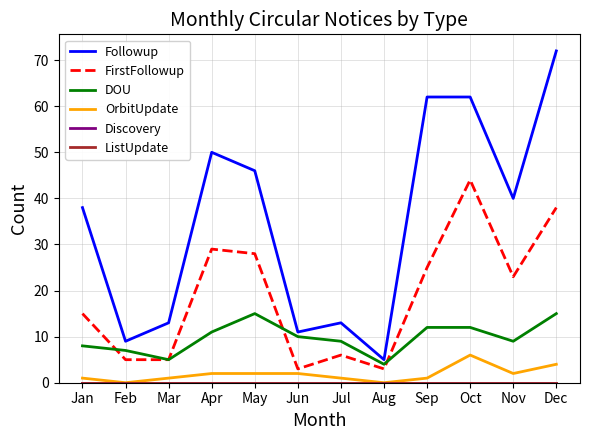

Rank the series at Oct from highest to lowest value.

Followup, FirstFollowup, DOU, OrbitUpdate, Discovery, ListUpdate